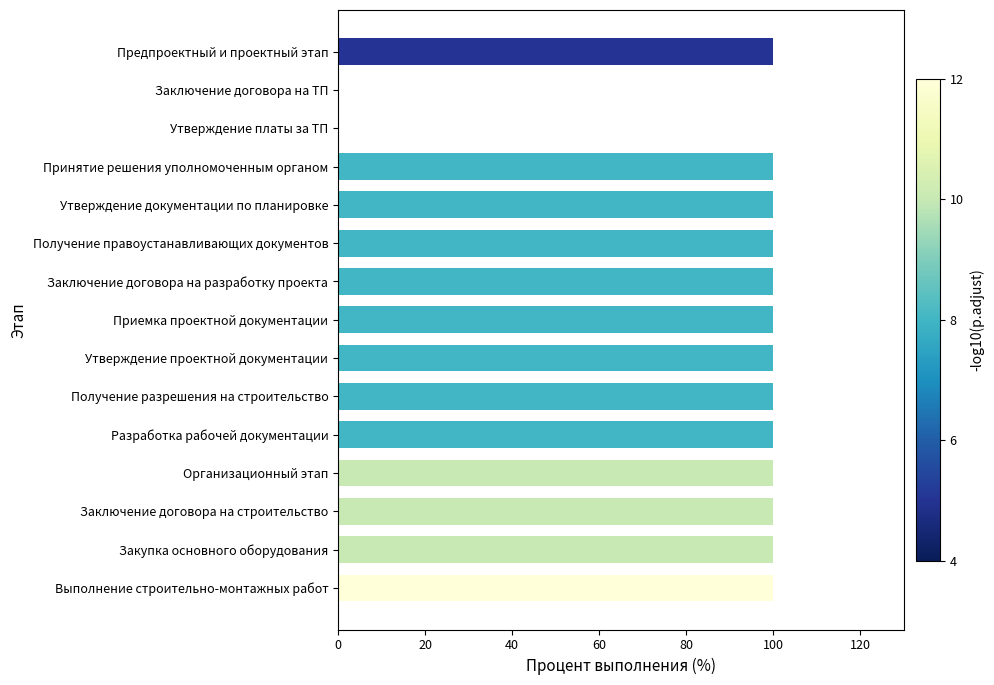

What is the ratio of the value at Заключение договора на разработку проекта to the value at Утверждение проектной документации?

1.0